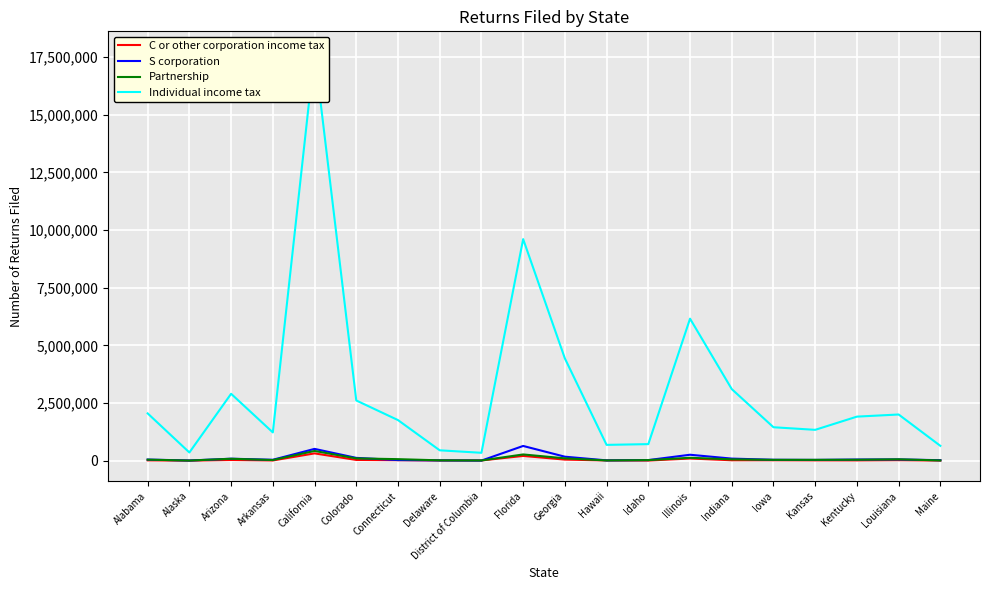

Which has a higher value, Illinois or Georgia?

Illinois